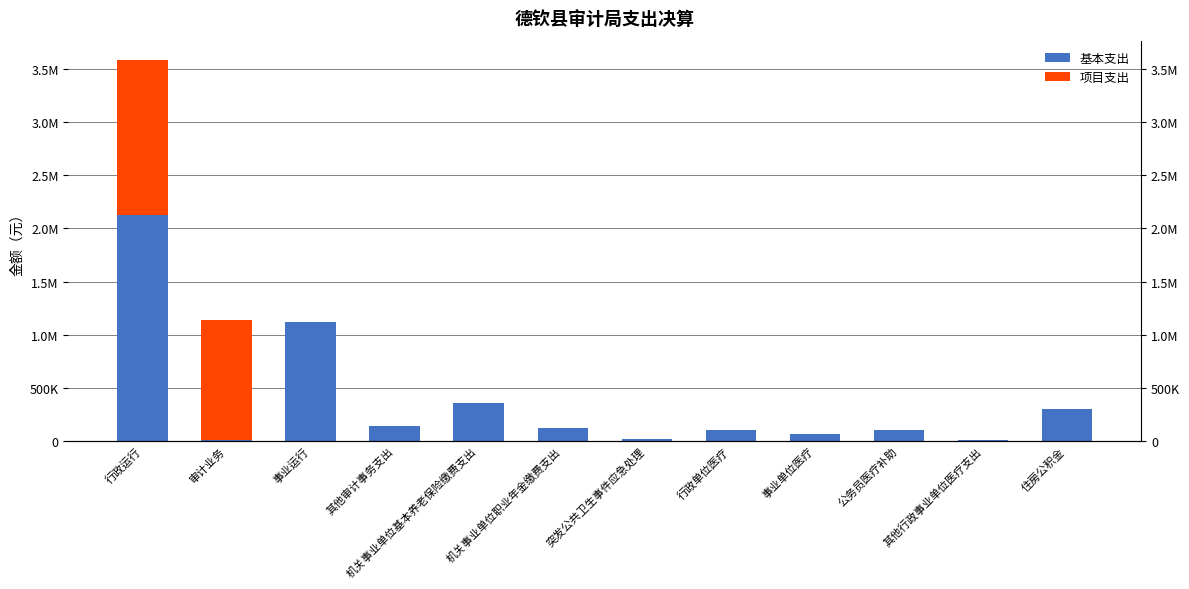

Are the bars horizontal?

No